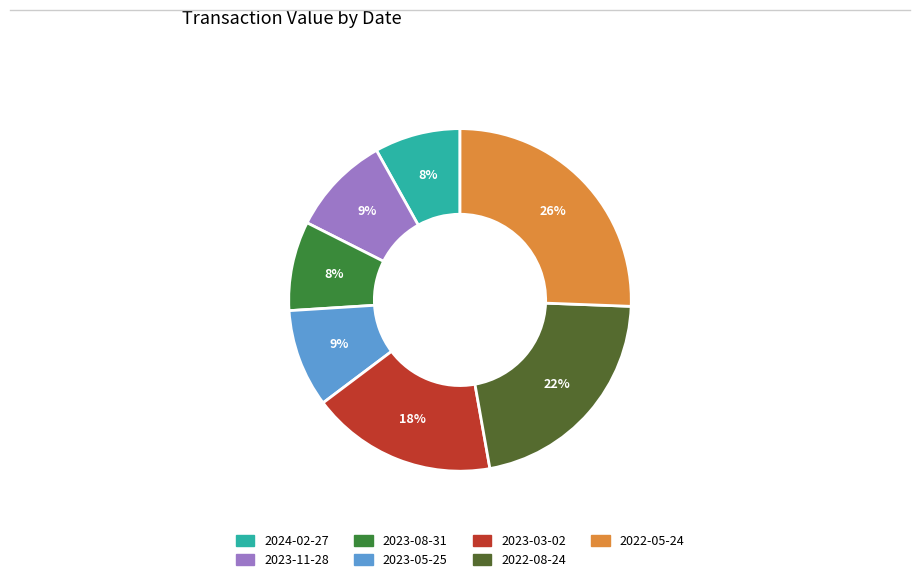

What is the largest slice in the pie chart?

2022-05-24